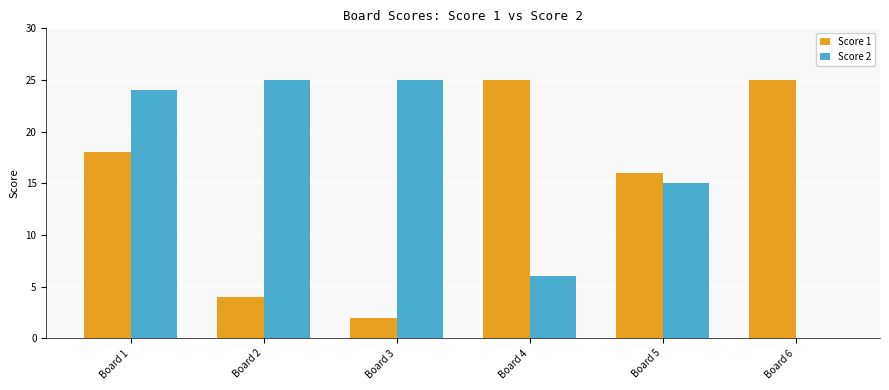

How many values in Score 2 are above zero?

5